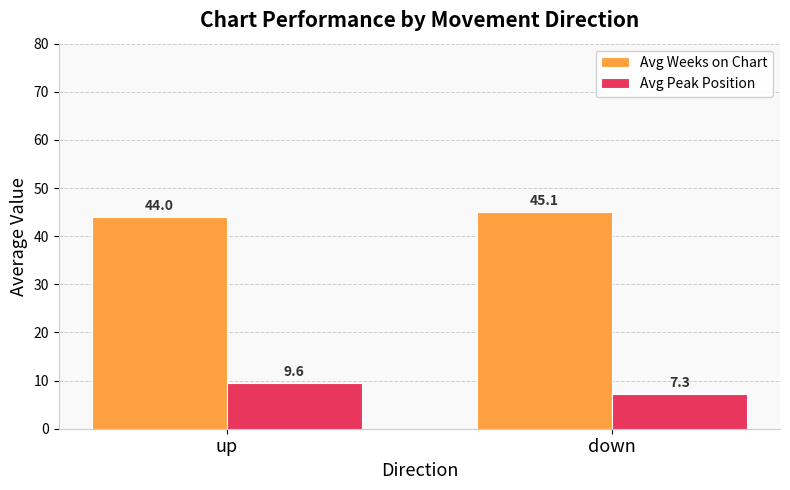

What is the difference between the highest and lowest values at up?

34.4